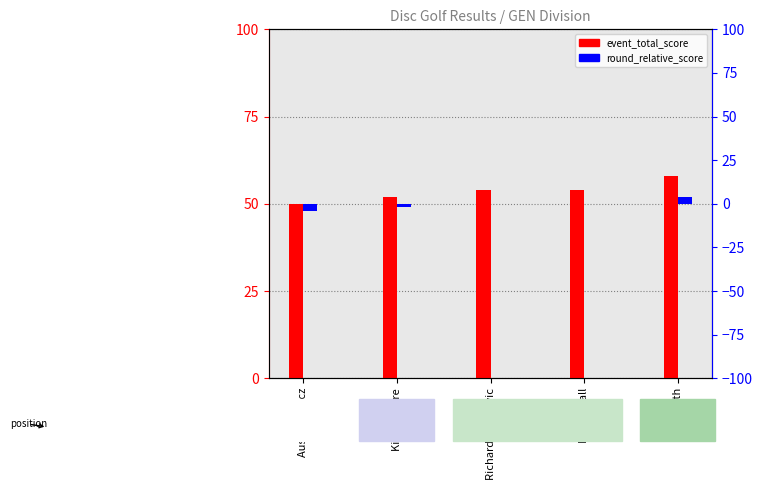

At how many categories does at least one series exceed 43?

5